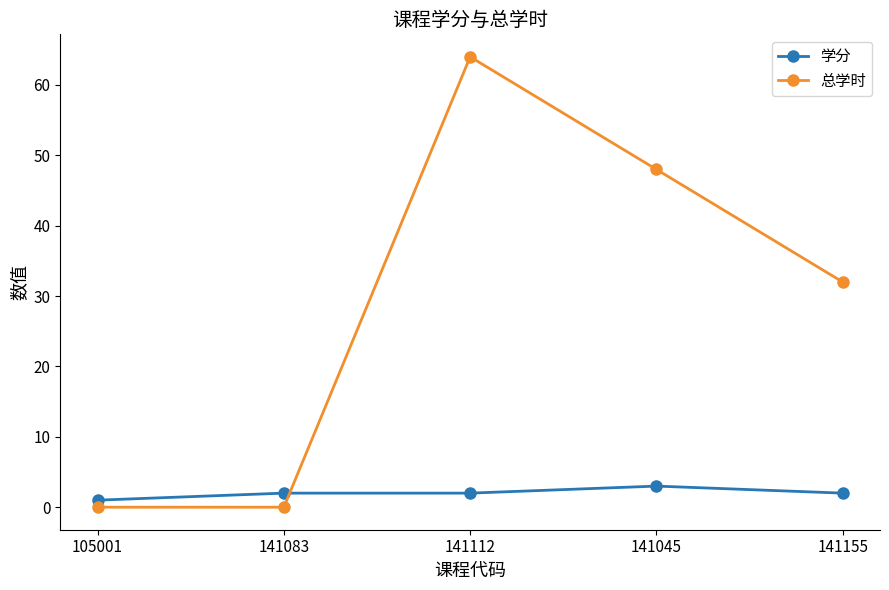

How many data points does each series have?

5